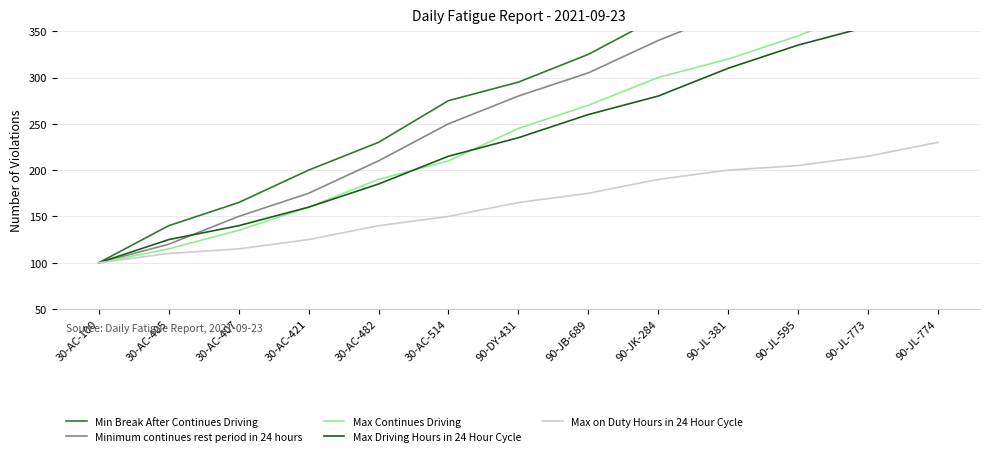

Which series has the largest range (max minus min)?

Min Break After Continues Driving